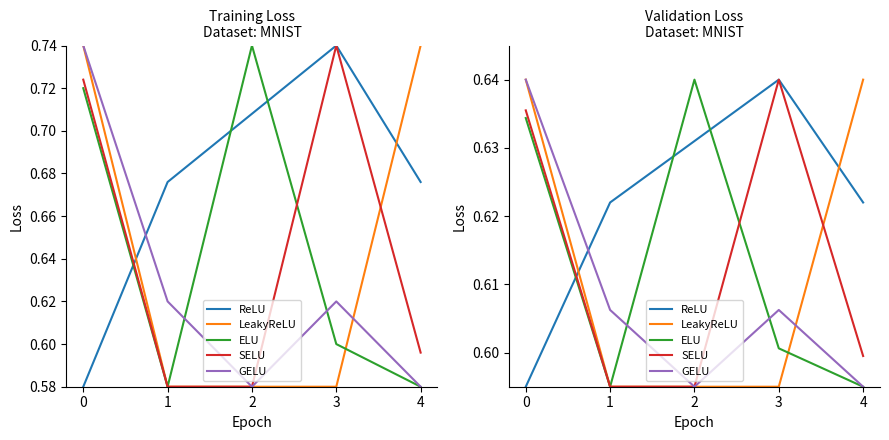

True or false: GELU and LeakyReLU cross at least once.

True